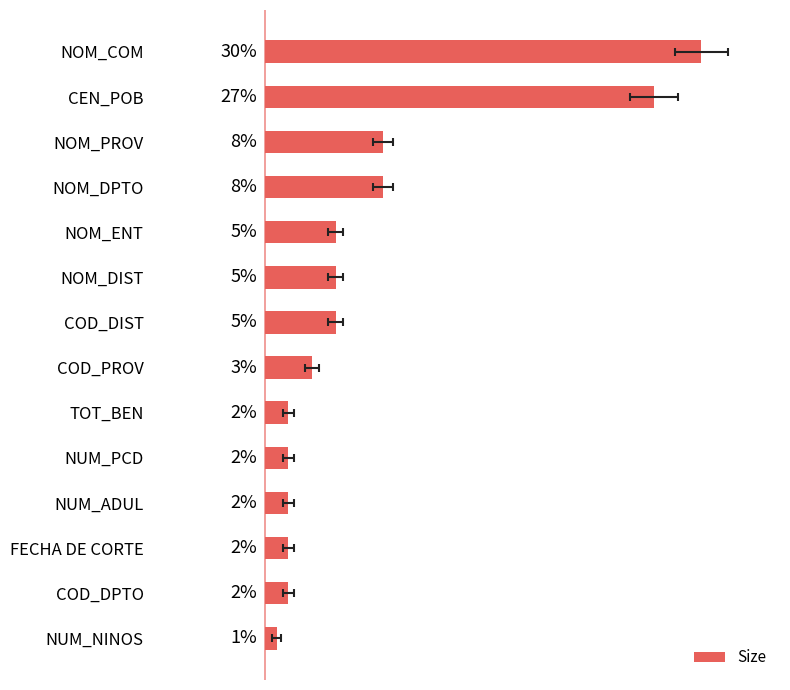

What is the sum of all values?

100.0